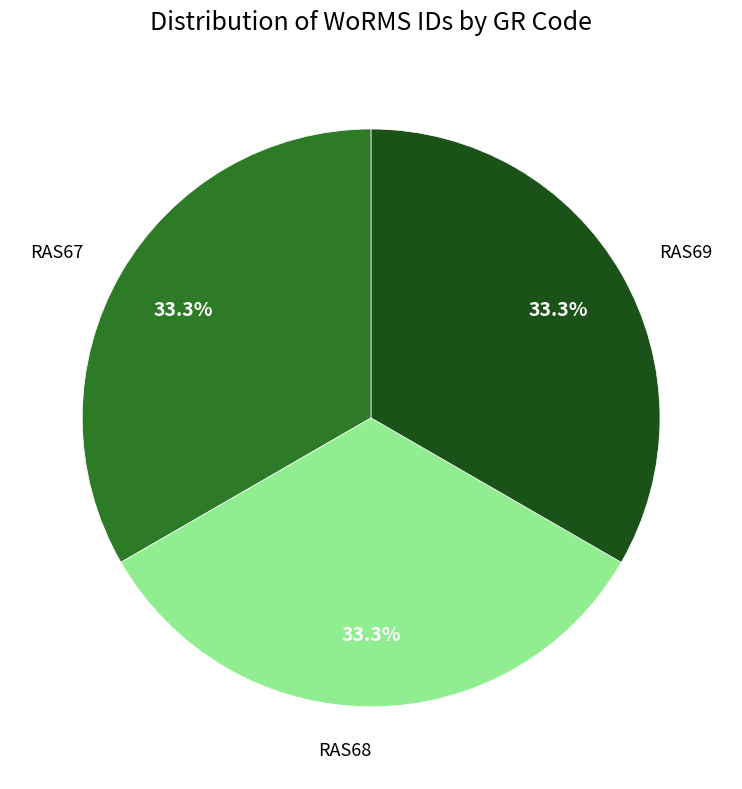

Is it true that RAS67 is 48% of the pie?

False